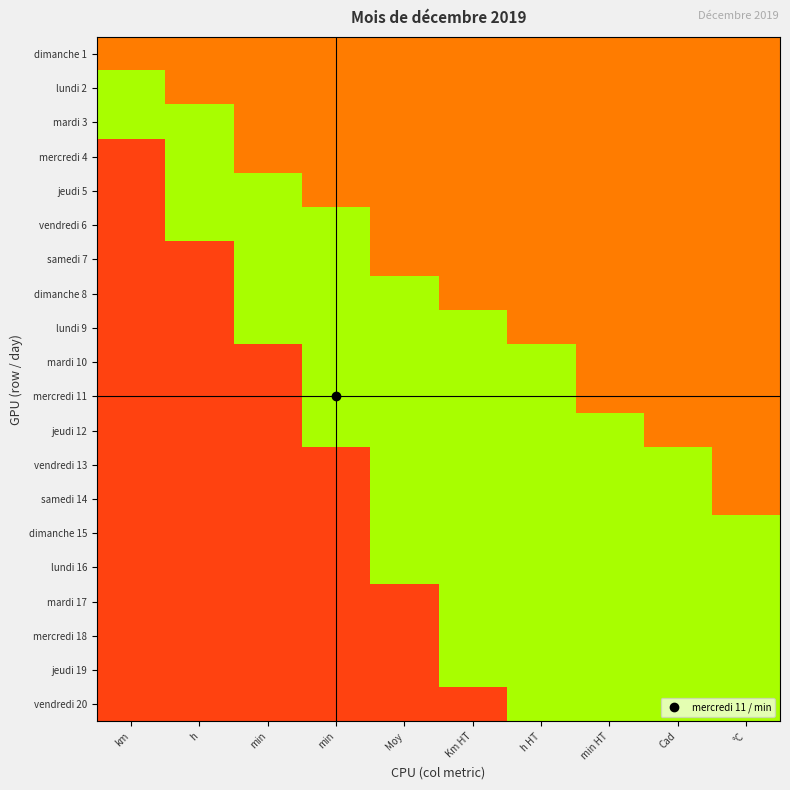

At how many categories does at least one series exceed 33?

10